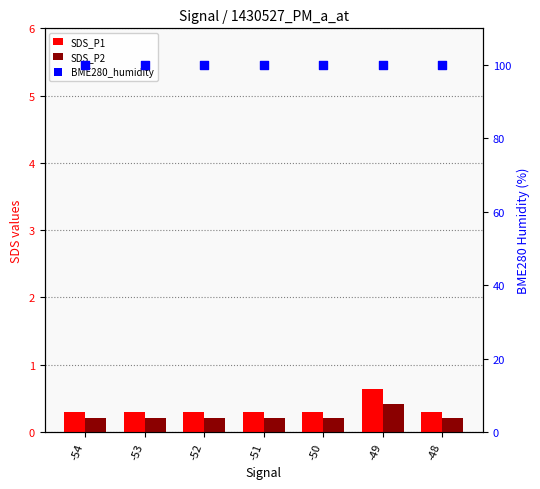

Which series has the largest Y range (max minus min)?

SDS_P1